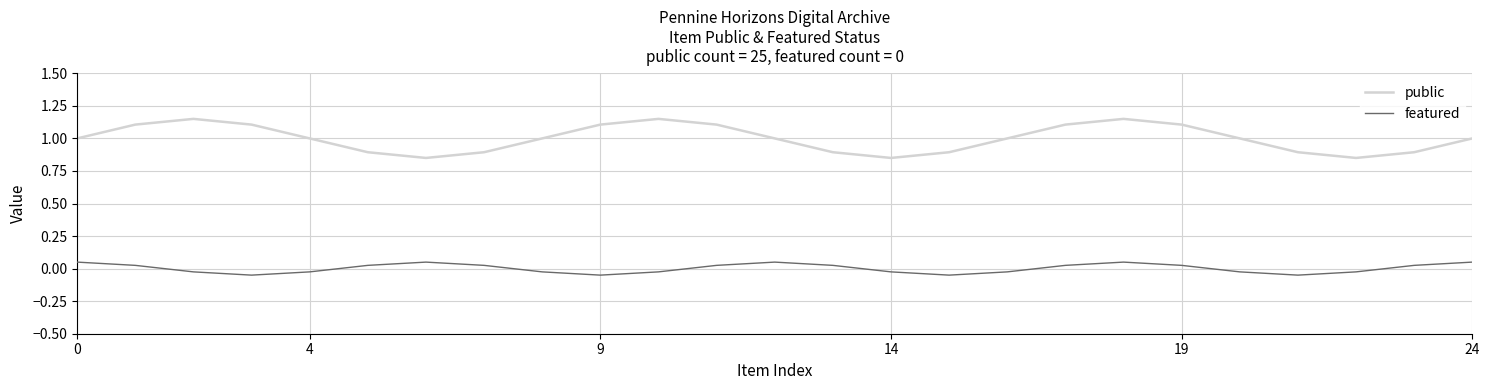

What are all the series names shown in the legend?

public, featured